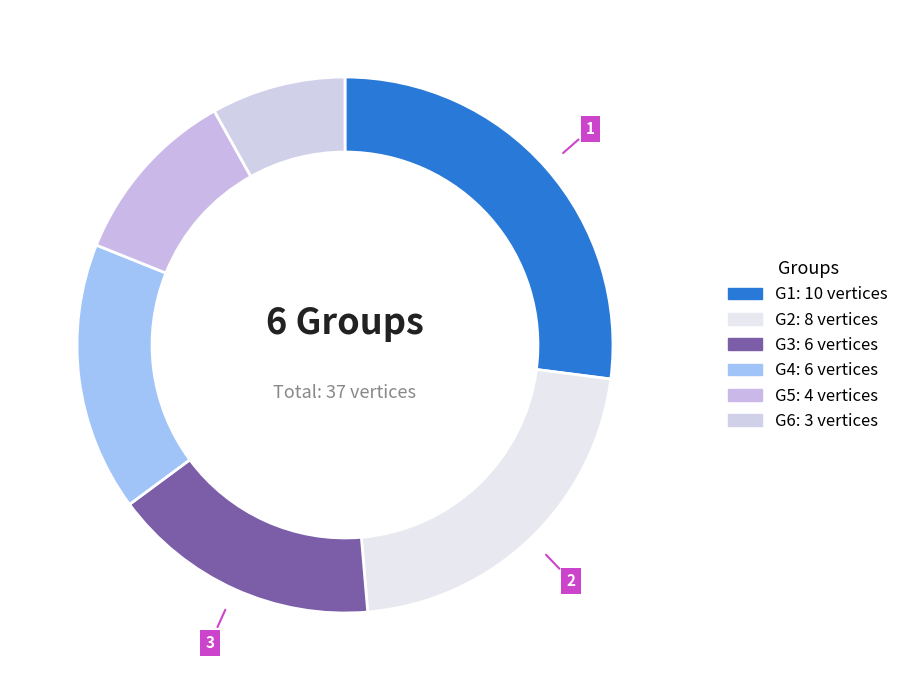

What is the ratio of the value at G4 to the value at G5?

1.5